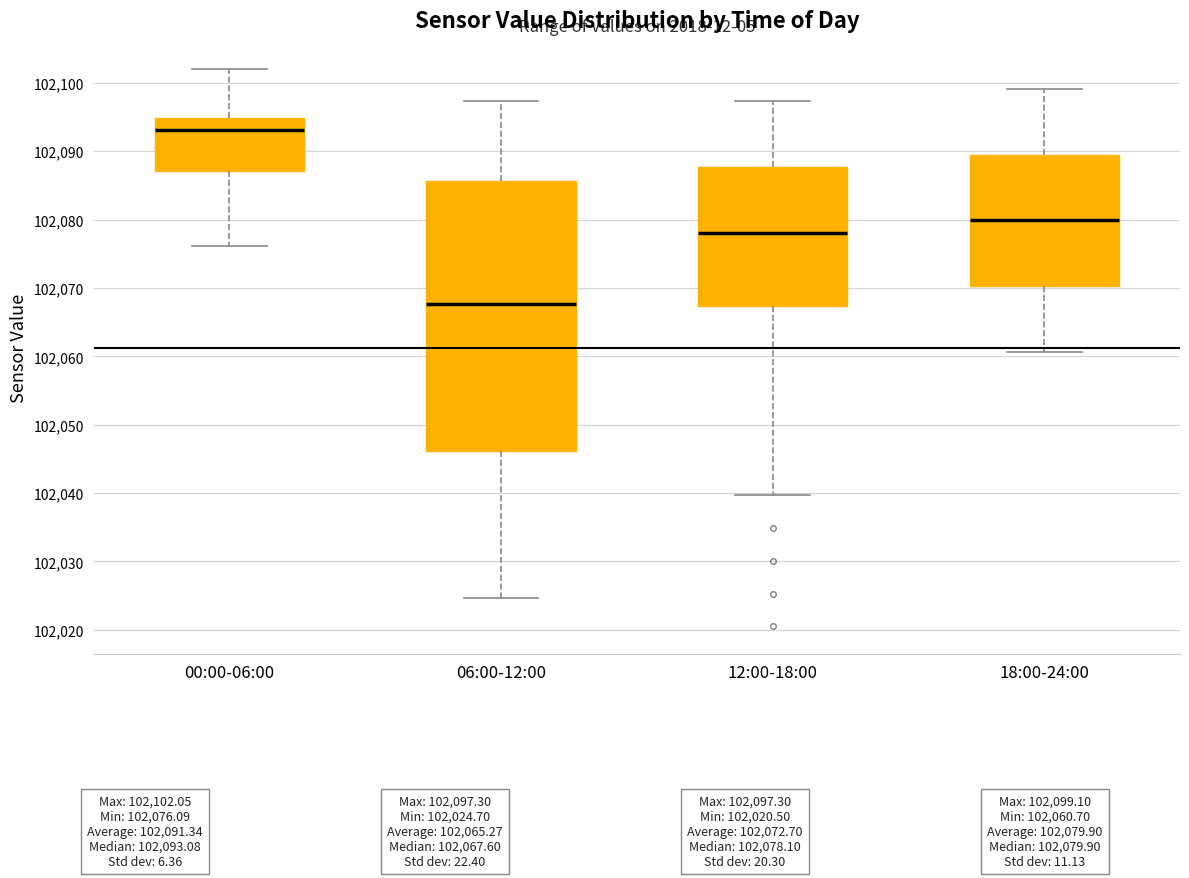

Which box has the highest median line?

00:00-06:00